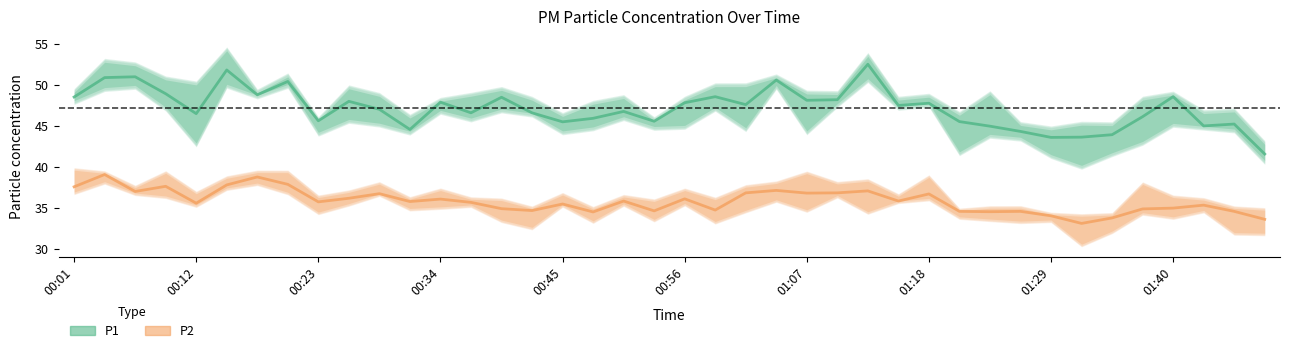

What is the total value across all series at 00:45?

81.0